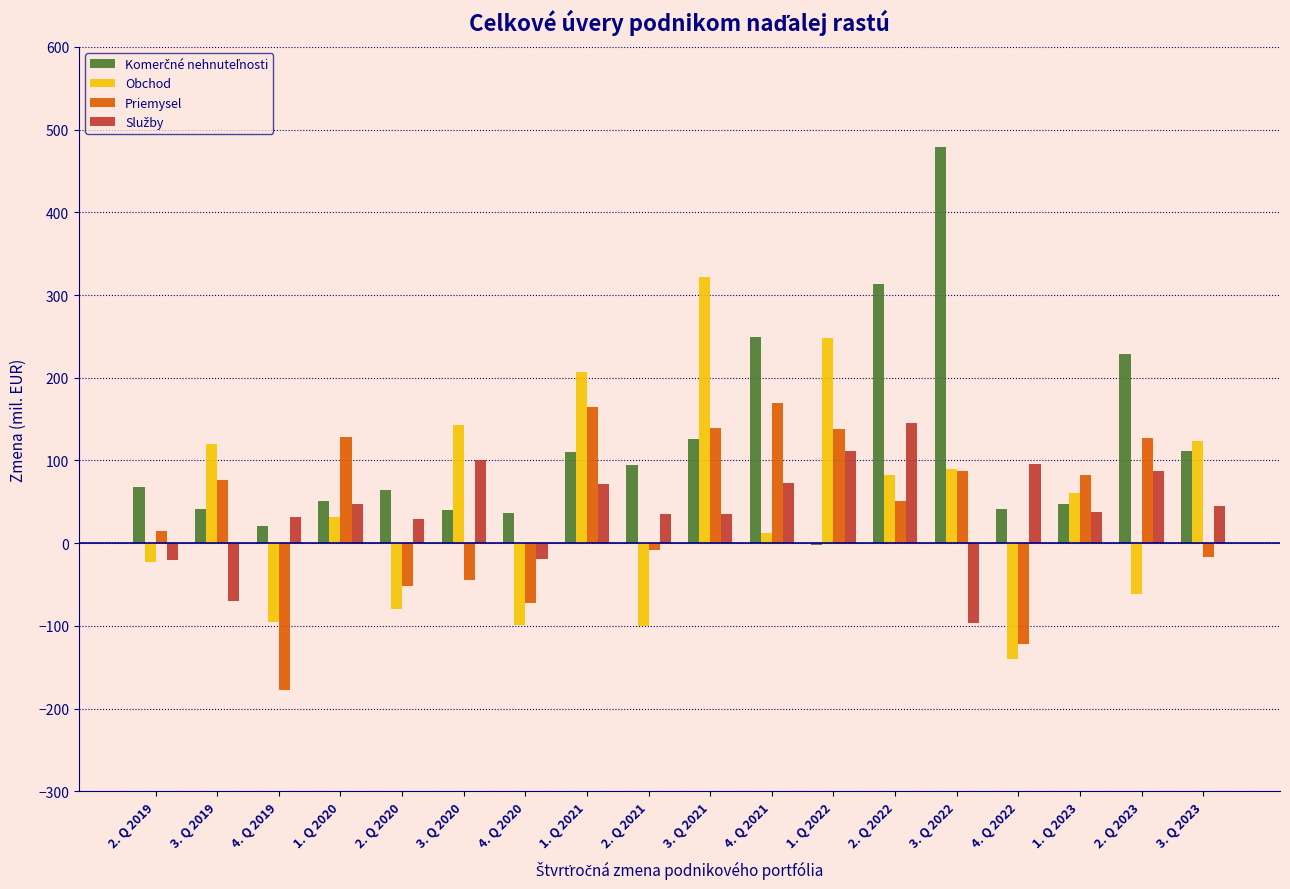

Between 2. Q 2020 and 4. Q 2021, which series saw the biggest shift?

Priemysel